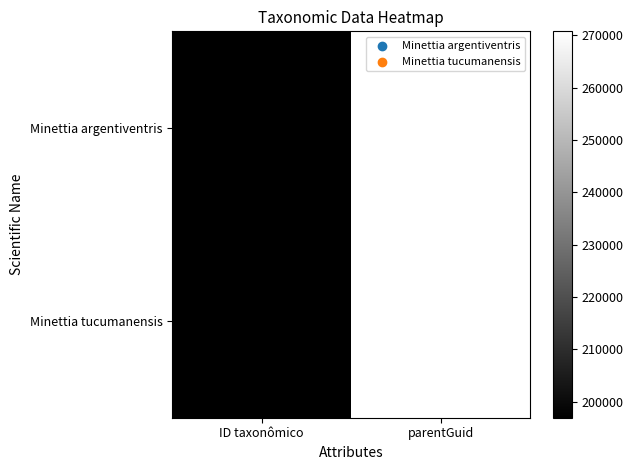

Reading left to right, what are all the values shown in this chart?

Minettia argentiventris: ID taxonômico=196953	parentGuid=270793
Minettia tucumanensis: ID taxonômico=196938	parentGuid=270793